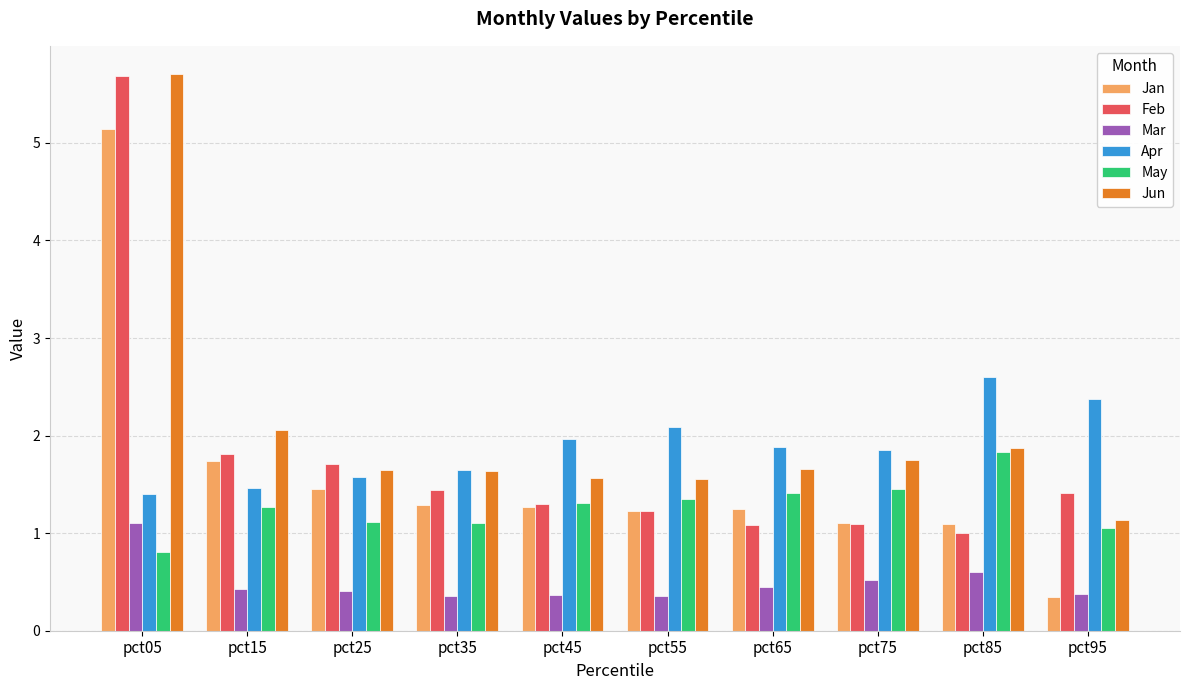

Is it true that May equals 1.5 at pct75?

True